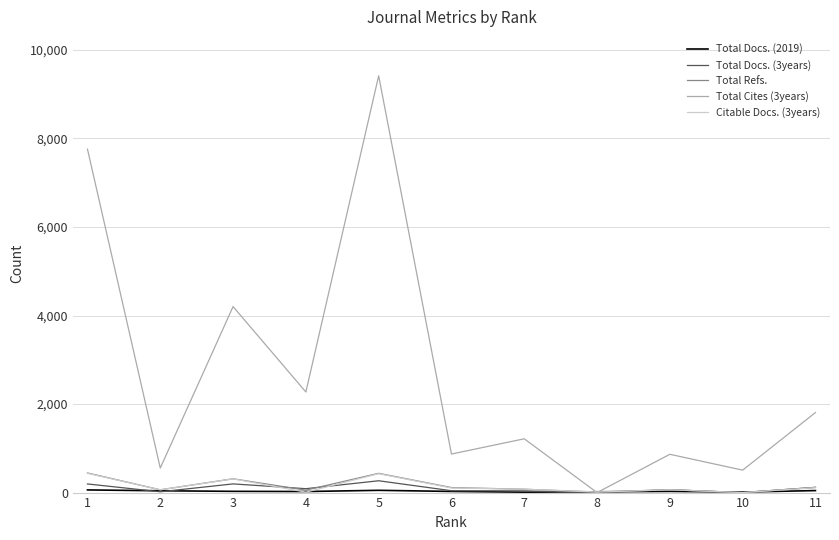

At which category is the sum across all series the highest?

5